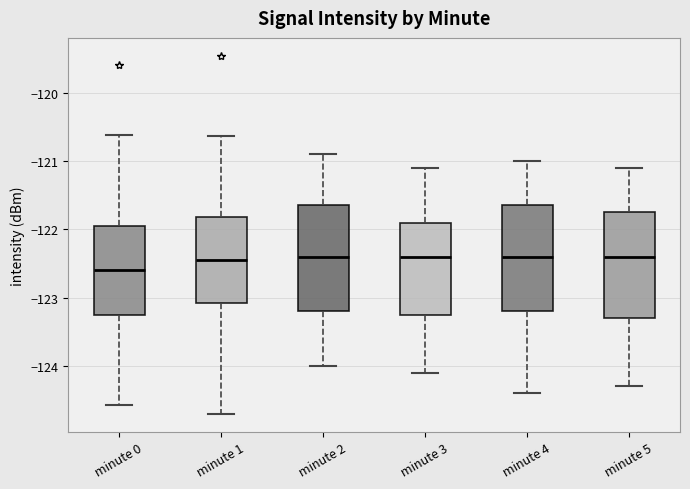

Reading left to right, read every box against the y-axis: the position of its median line, the range the box covers, and the ends of its whiskers. The values are not printed on the chart, so give them approximately, as read against the axis.

minute 0: median -122.6, box -123.3 to -122.0, whiskers -124.6 to -120.6
minute 1: median -122.4, box -123.1 to -121.8, whiskers -124.7 to -120.6
minute 2: median -122.4, box -123.2 to -121.6, whiskers -124.0 to -120.9
minute 3: median -122.4, box -123.2 to -121.9, whiskers -124.1 to -121.1
minute 4: median -122.4, box -123.2 to -121.6, whiskers -124.4 to -121.0
minute 5: median -122.4, box -123.3 to -121.7, whiskers -124.3 to -121.1